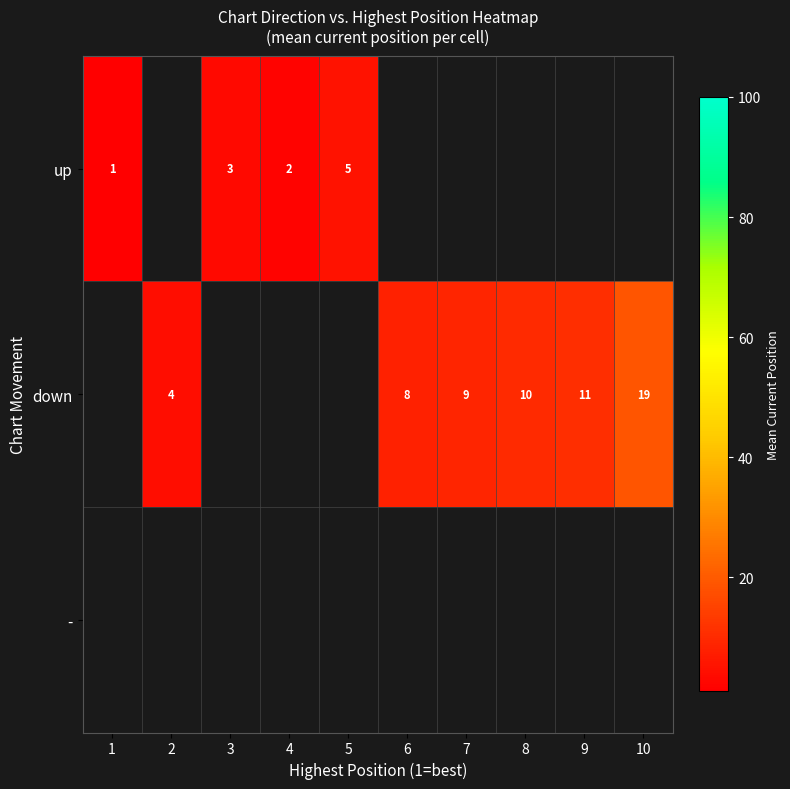

True or false: down has a value of 19 at 10.

True